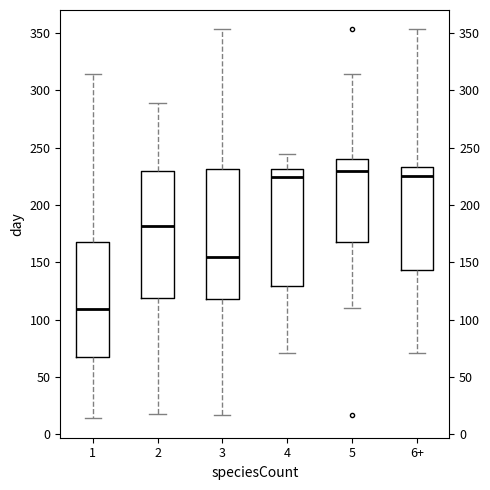

Reading left to right, transcribe this box plot: for each box, give where its median line is, the range the box spans, and where its two whiskers end, as read against the y-axis. The values are not printed on the chart, so give them approximately, as read against the axis.

1: median 110, box 65 to 170, whiskers 15 to 315
2: median 180, box 120 to 230, whiskers 20 to 290
3: median 155, box 120 to 230, whiskers 15 to 355
4: median 225, box 130 to 230, whiskers 70 to 245
5: median 230, box 170 to 240, whiskers 110 to 315
6+: median 225, box 145 to 235, whiskers 70 to 355